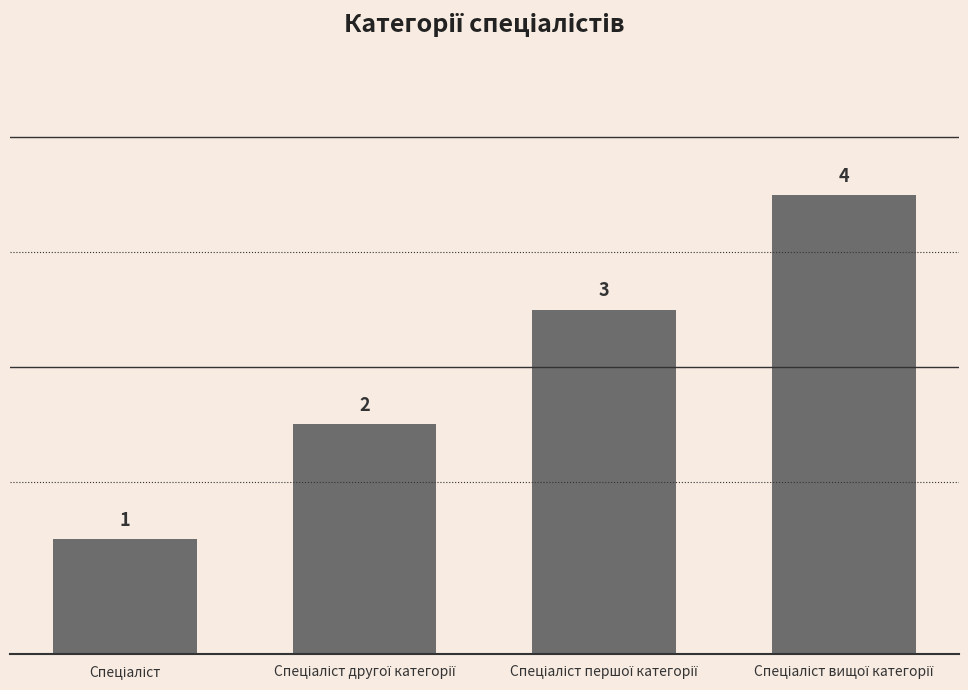

How many values are between 2 and 4?

3